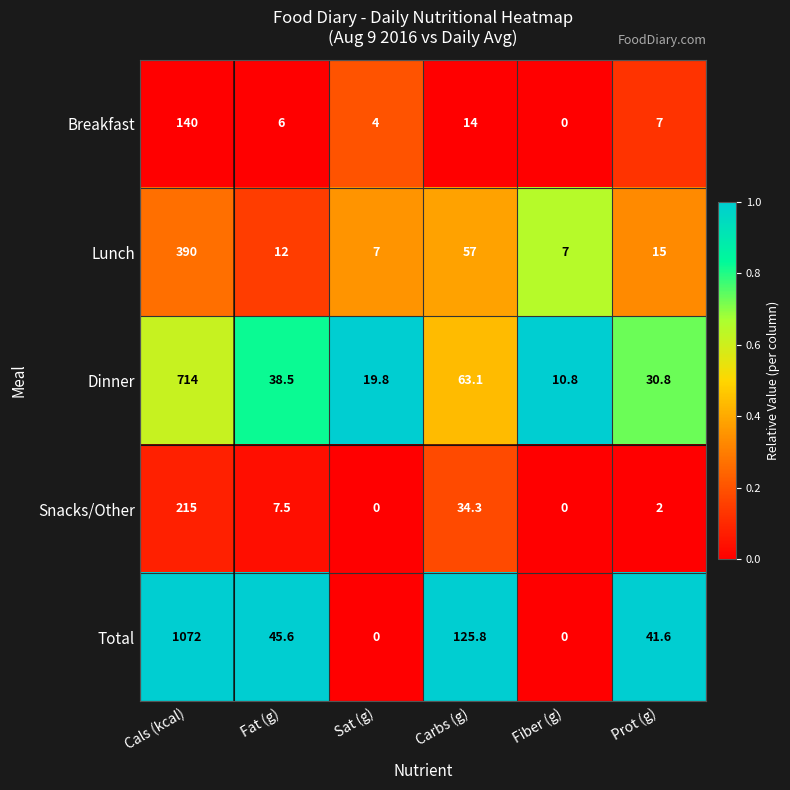

At which label does Dinner reach its minimum?

Fiber (g)